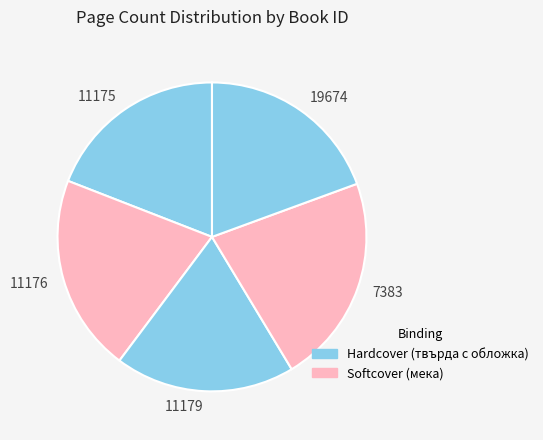

Approximately how many times larger is the value at 11176 compared to 19674?

1.1